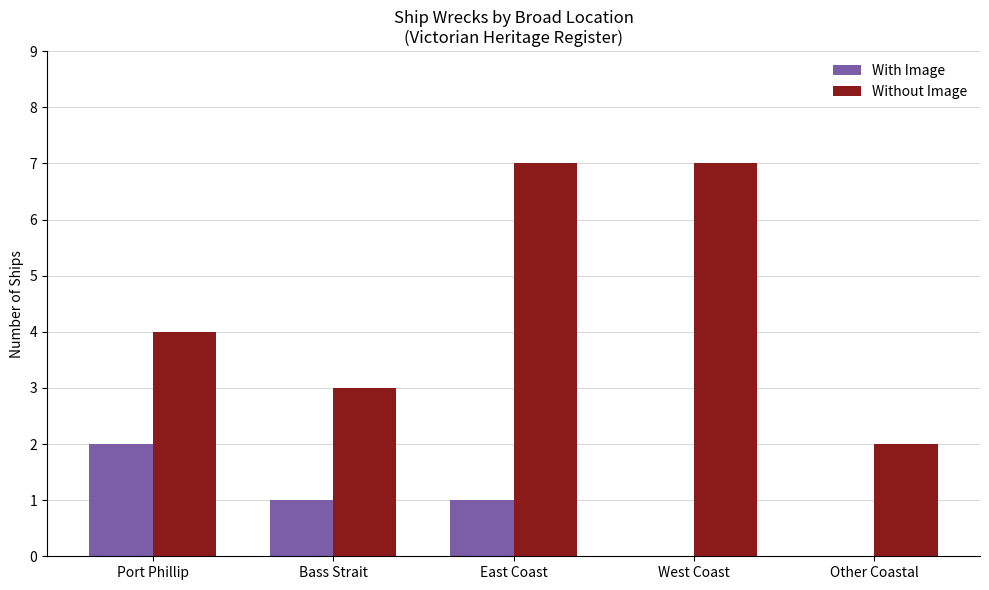

What is the greatest value displayed?

7